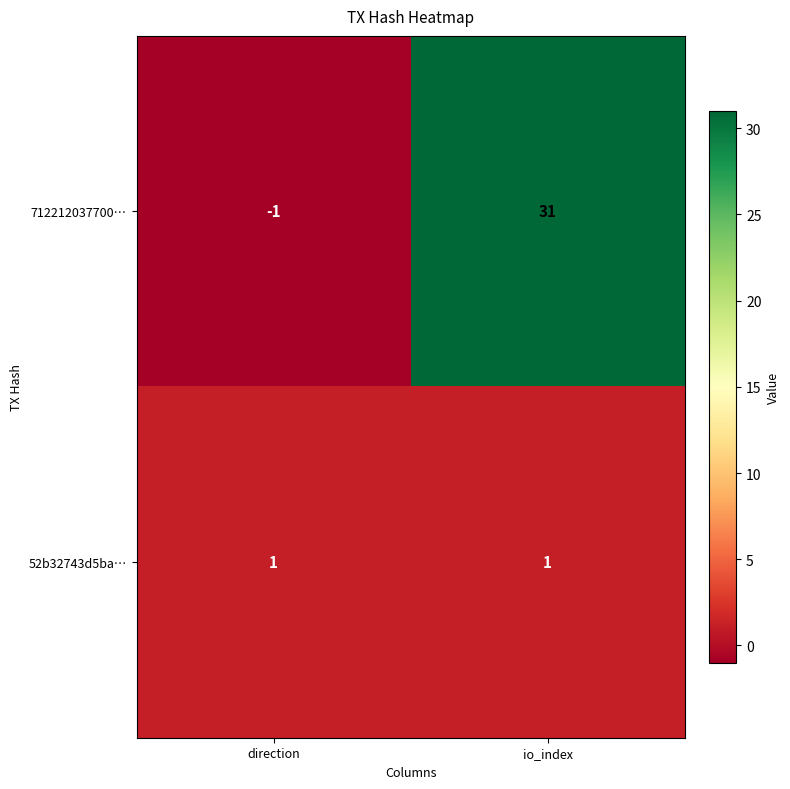

Which series has the largest total across all categories?

712212037700…